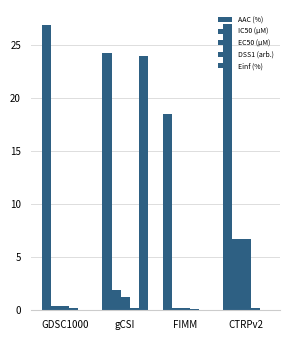

How many data points does each series have?

4